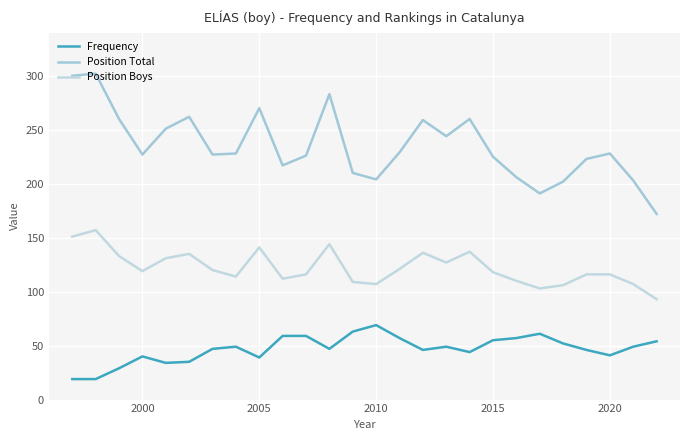

List the series in order of their overall mean, highest first.

Position Total, Position Boys, Frequency